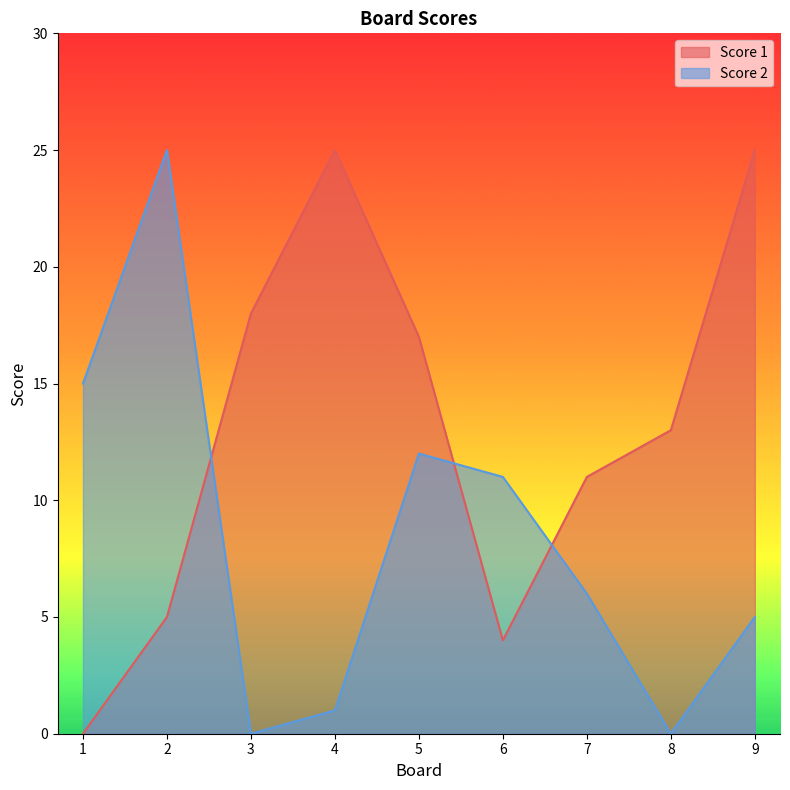

True or false: Score 1 has a value of 40 at 9.

False